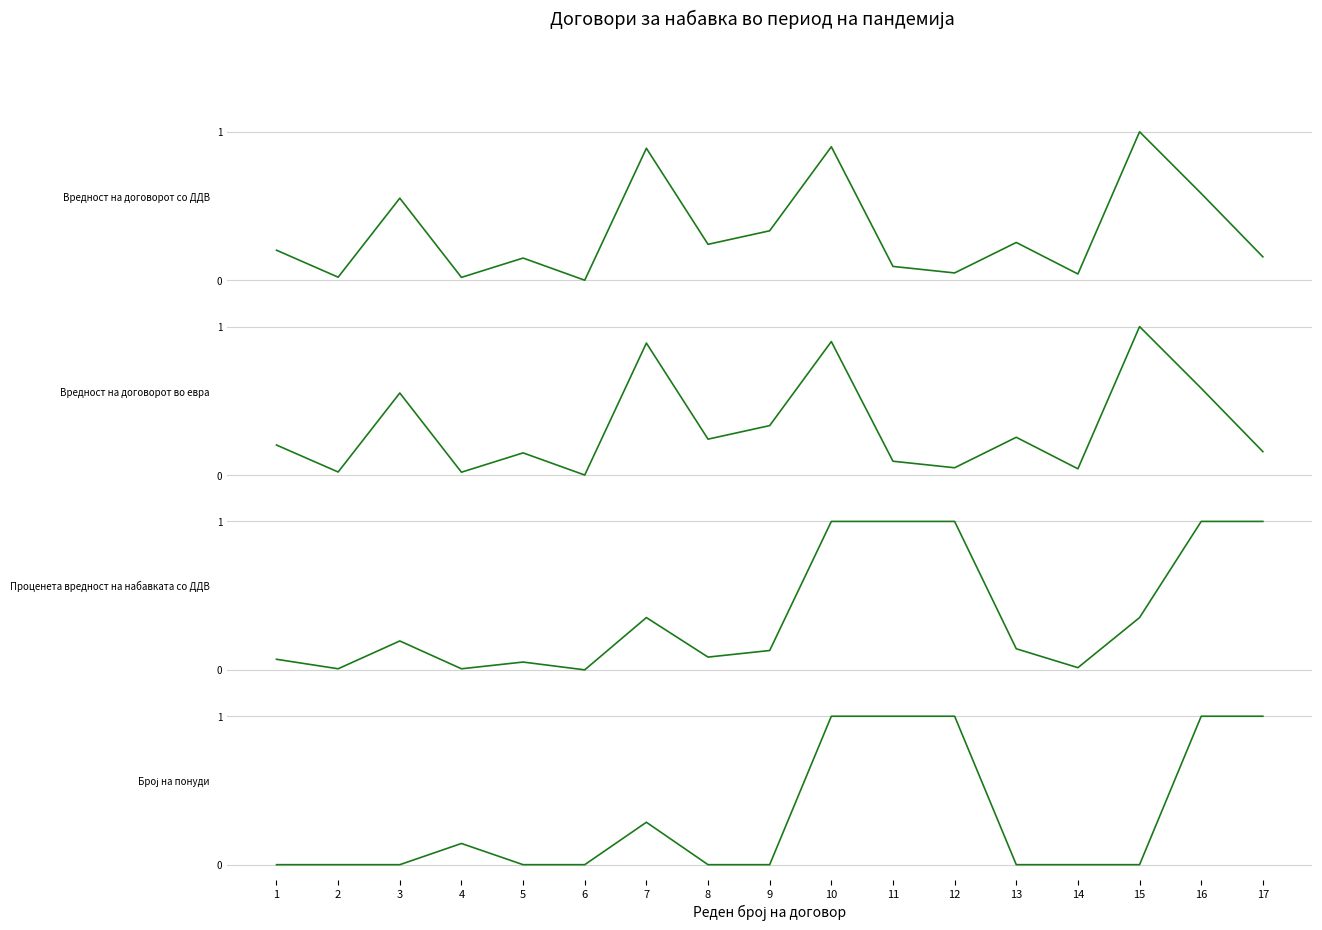

Which category has the highest value in the Вредност на договорот во евра series?

15